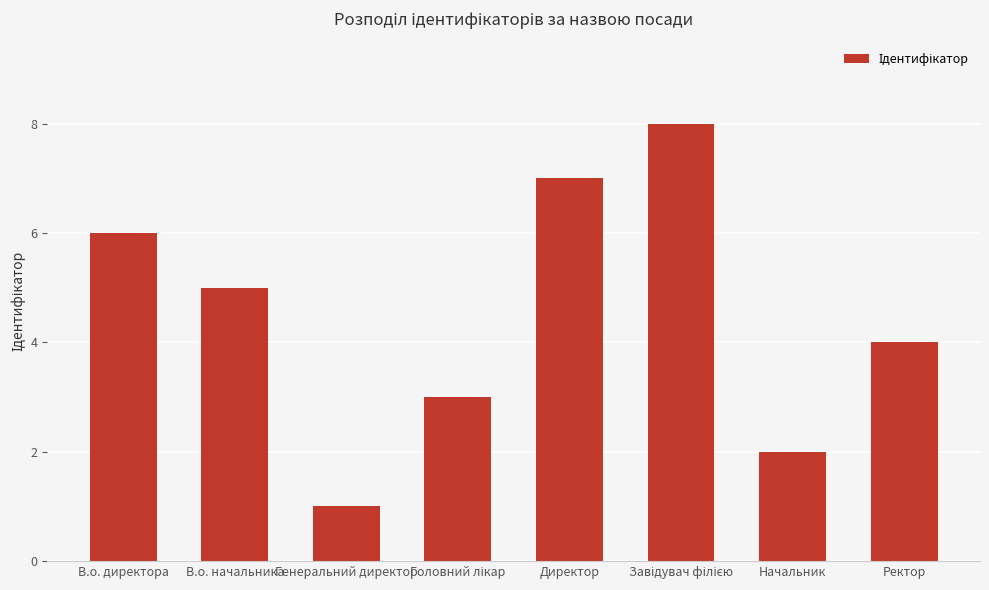

What is the change in value from Директор to Ректор?

-3